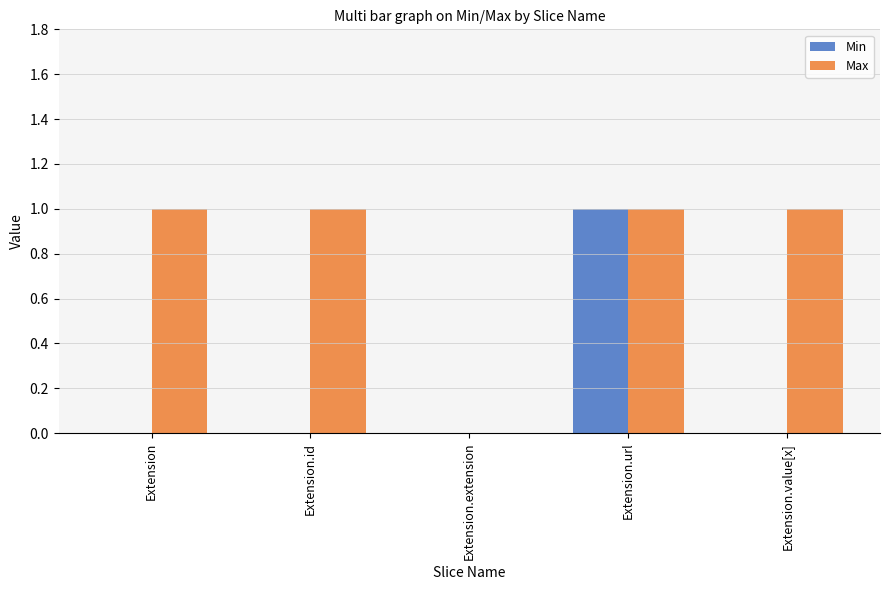

Is the value of Max at Extension.url greater than the value of Min at Extension.value[x]?

Yes